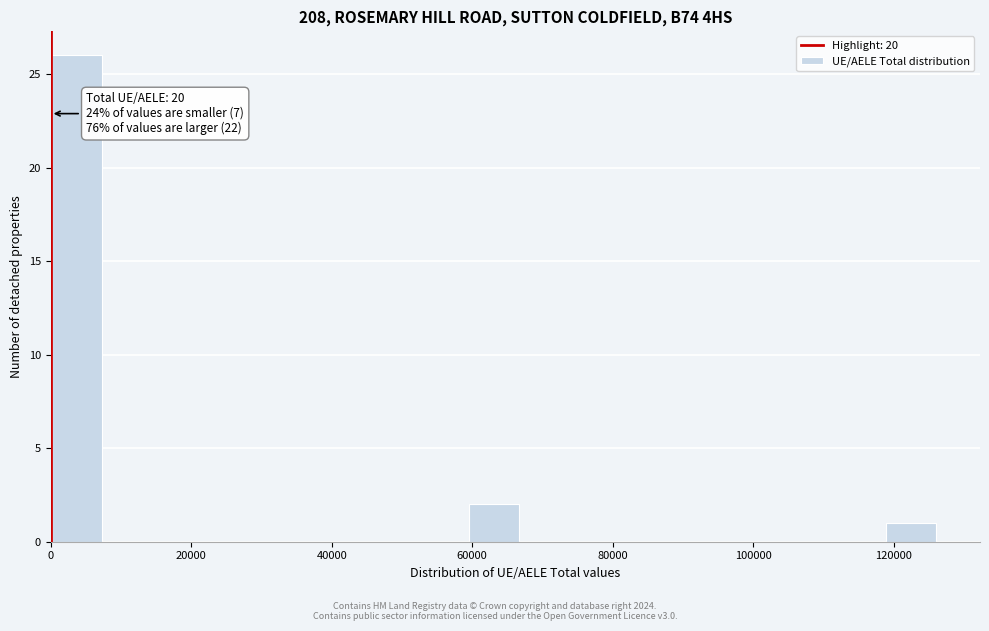

Around what value on the x-axis is the tallest bar? Give the approximate position of its centre, as read against the axis.

4000